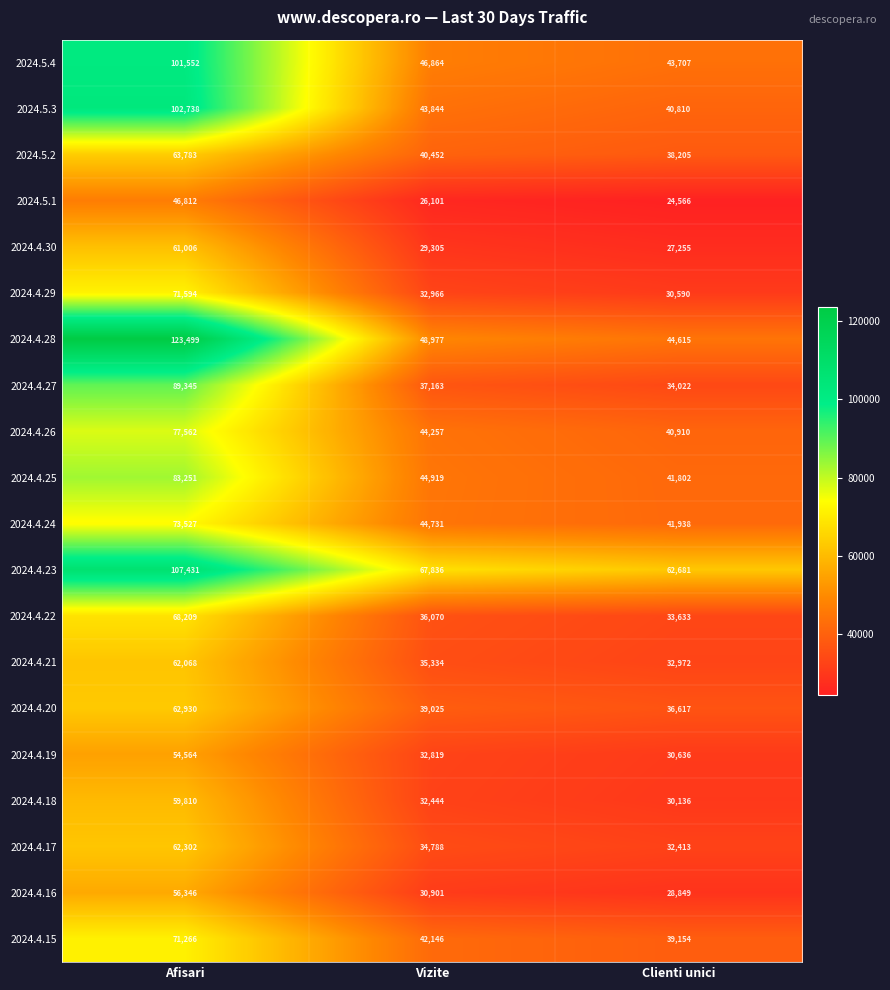

At which label does 2024.4.30 reach its minimum?

Clienti unici